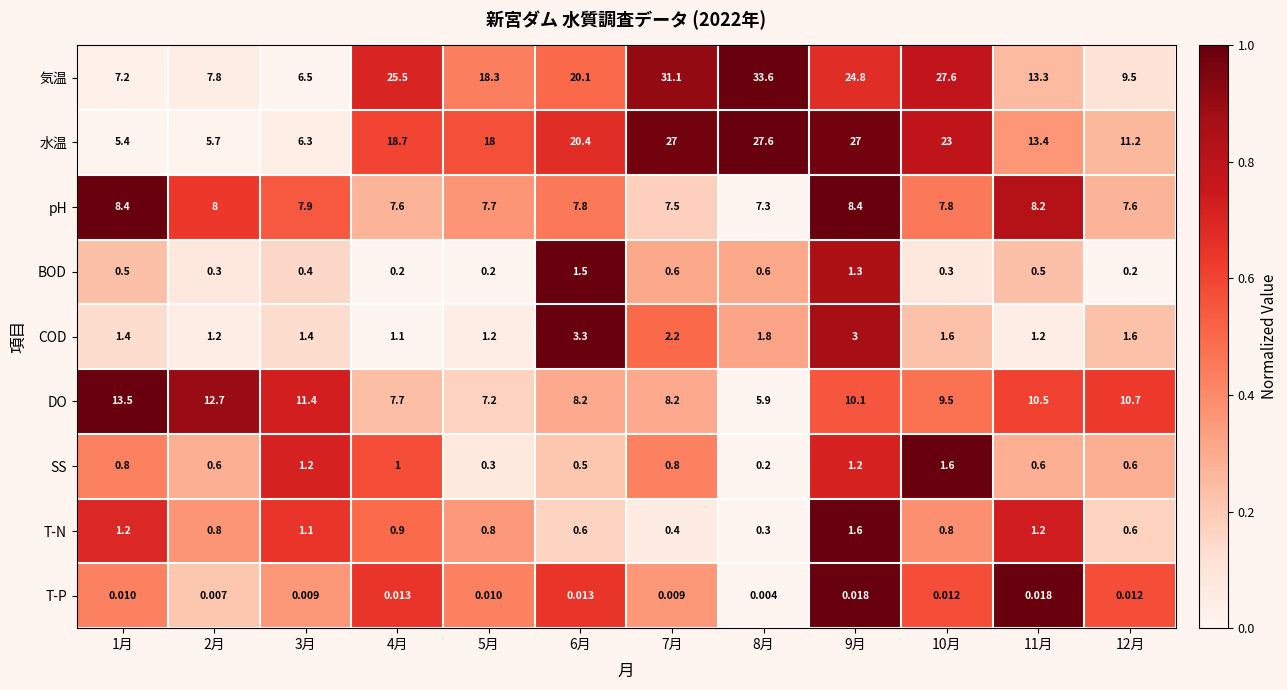

Rank the series at 8月 from lowest to highest value.

T-P, SS, T-N, BOD, COD, DO, pH, 水温, 気温